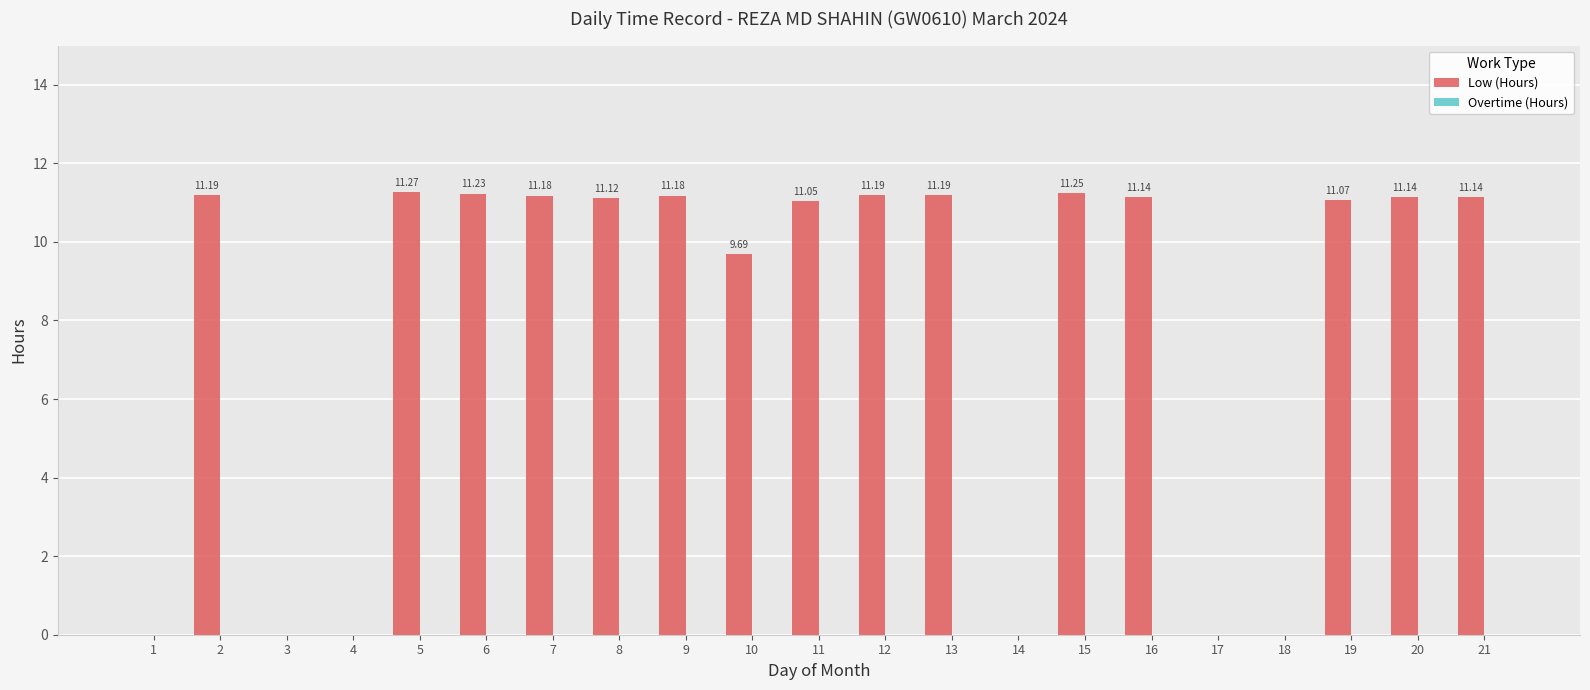

What is the ratio of the value at 2 to the value at 8?

1.0